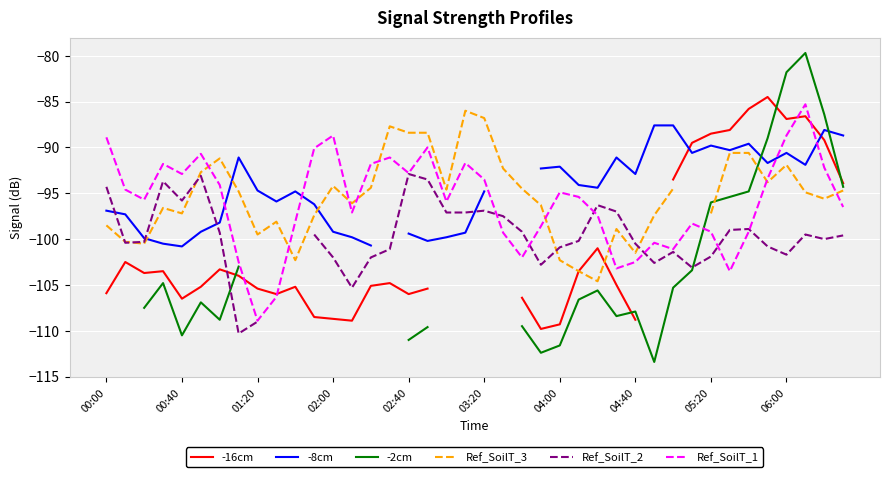

The Ref_SoilT_1 series shows -121.1 at 02:40. True or false?

False